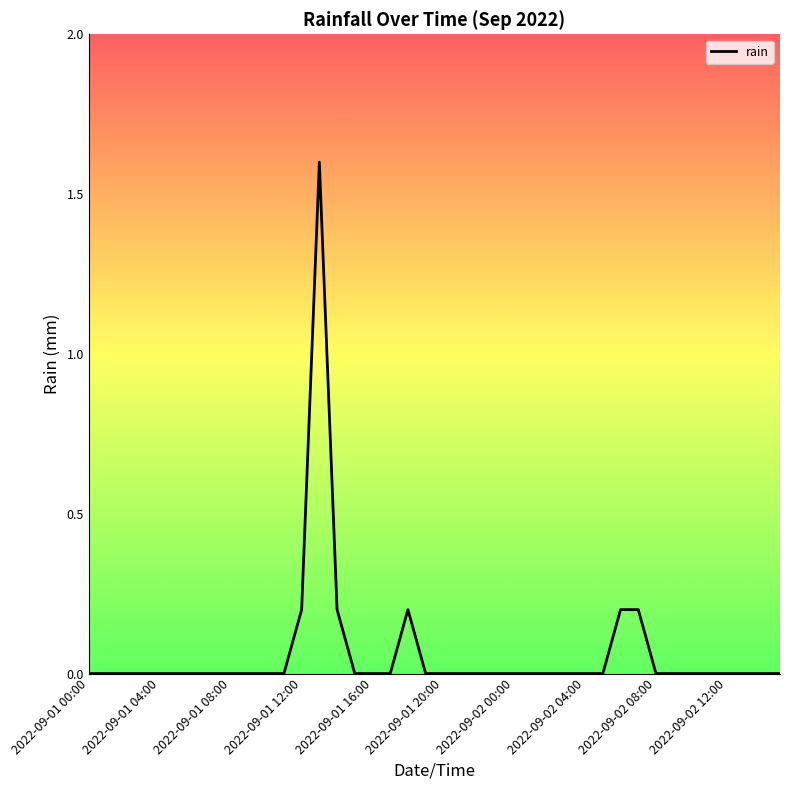

What is the difference between the maximum and minimum values?

1.6